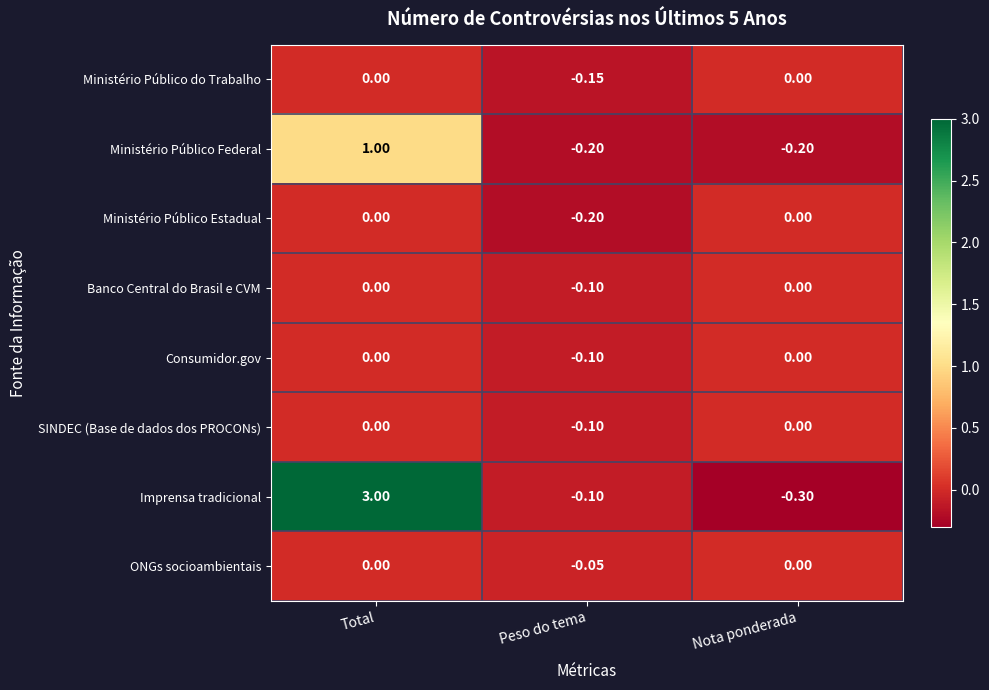

What is the total value across all series at Total?

4.0